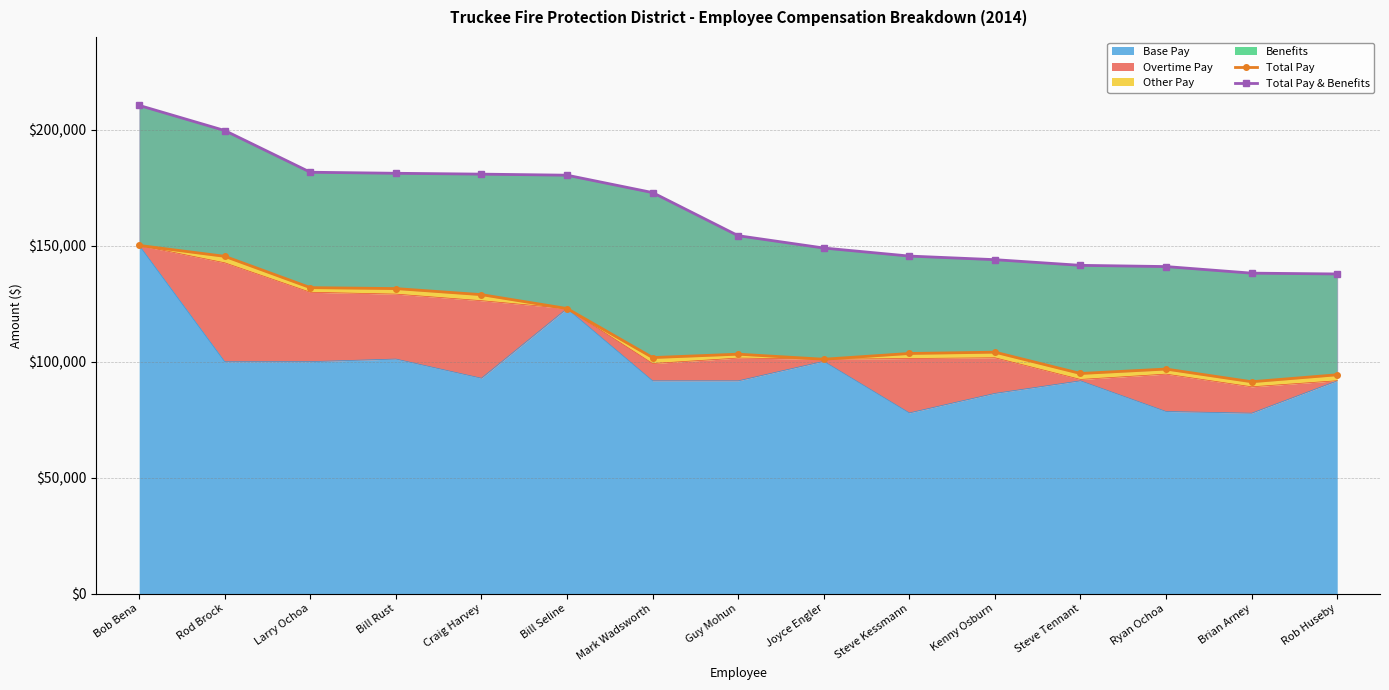

True or false: Total Pay has more than 0 interior local peaks.

True